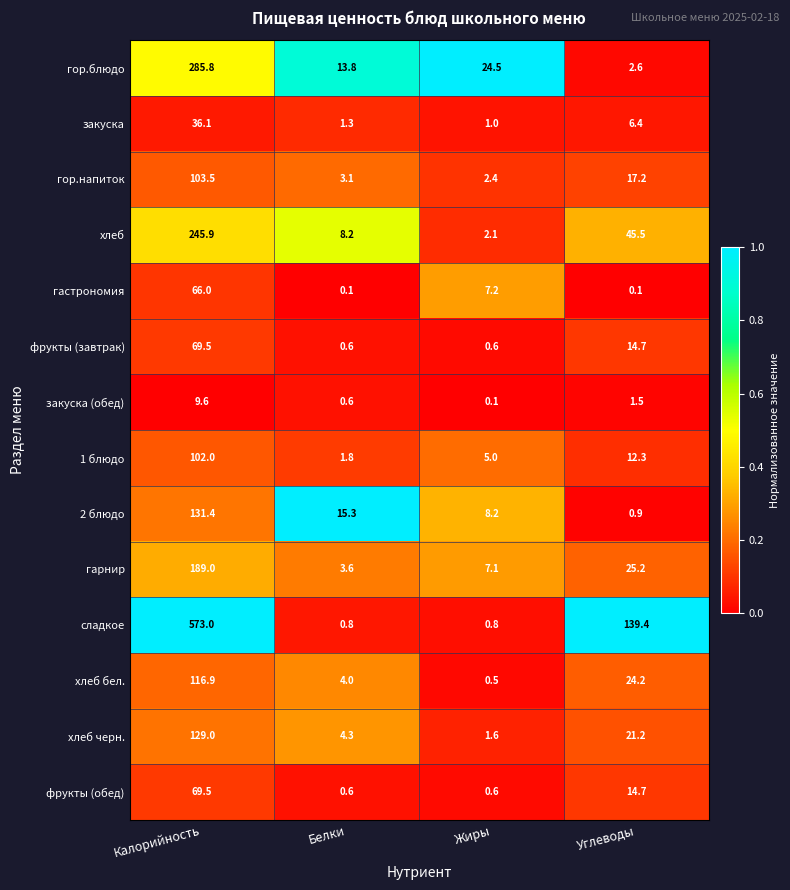

At which category is the sum across all series the highest?

Калорийность